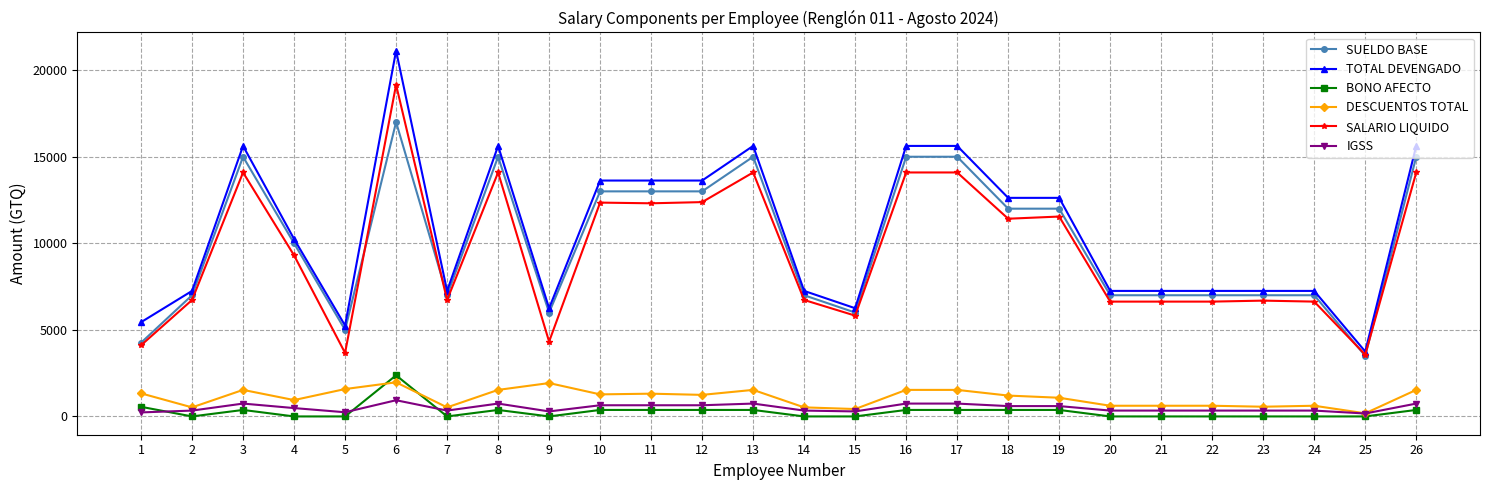

At which category does TOTAL DEVENGADO reach its first local peak?

3